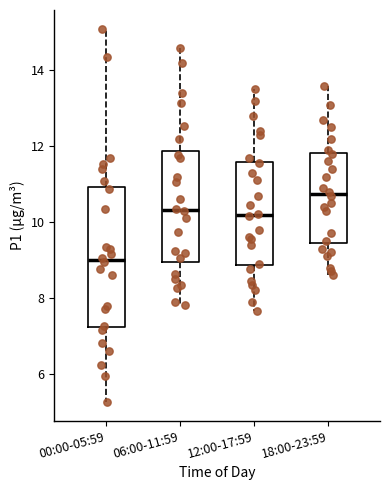

Which box's median line is the highest?

18:00-23:59